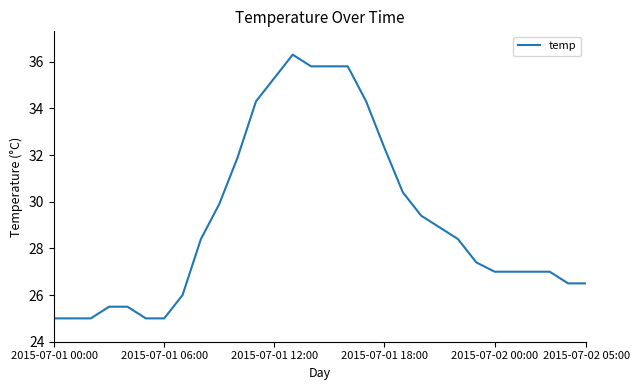

What is the smallest value displayed?

25.0